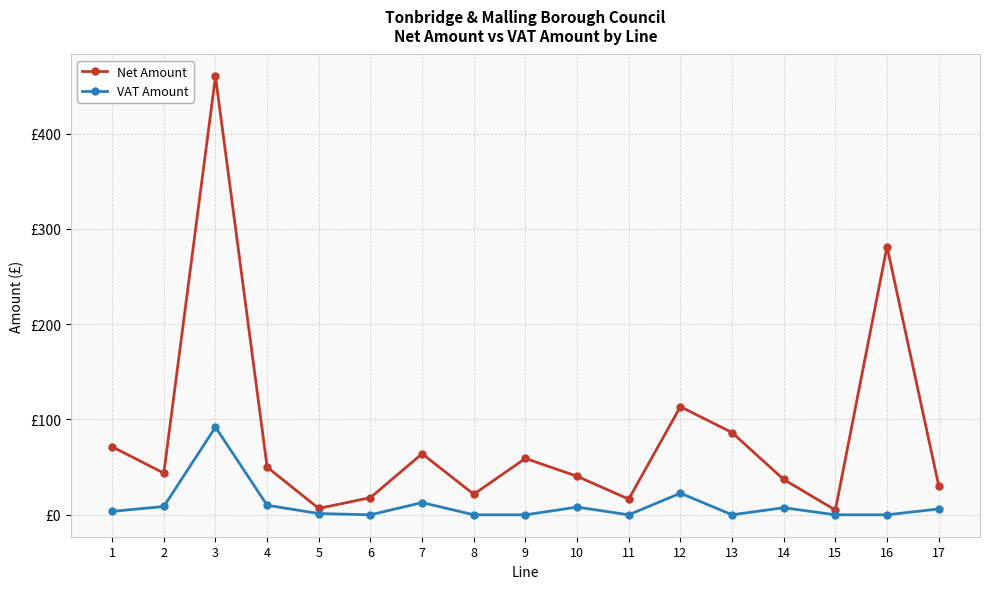

What is the sum of all VAT Amount values?

172.8